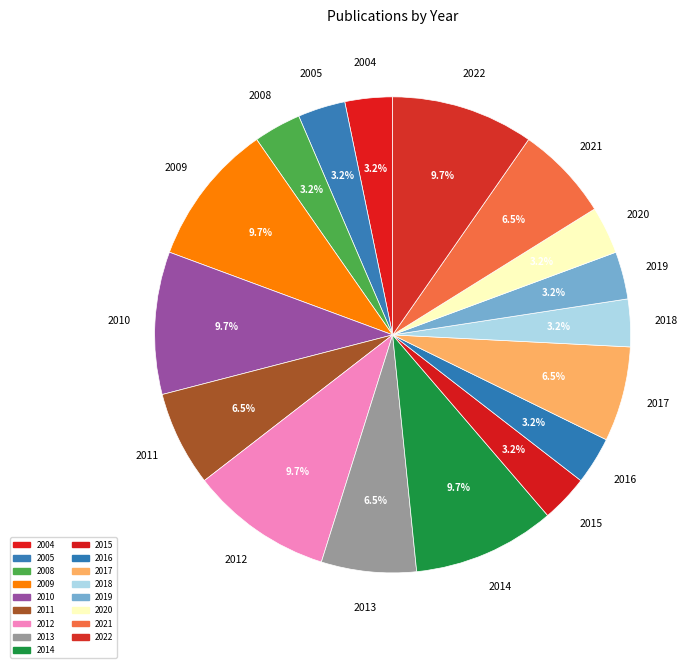

Count the number of slices in the pie.

17